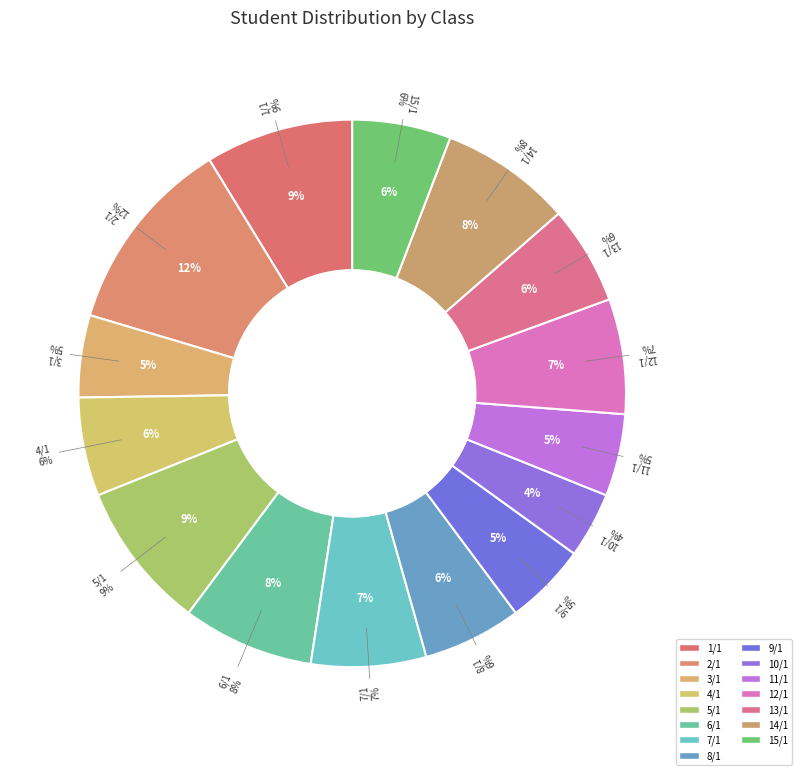

Does 15/1 account for over 50% of the chart?

No